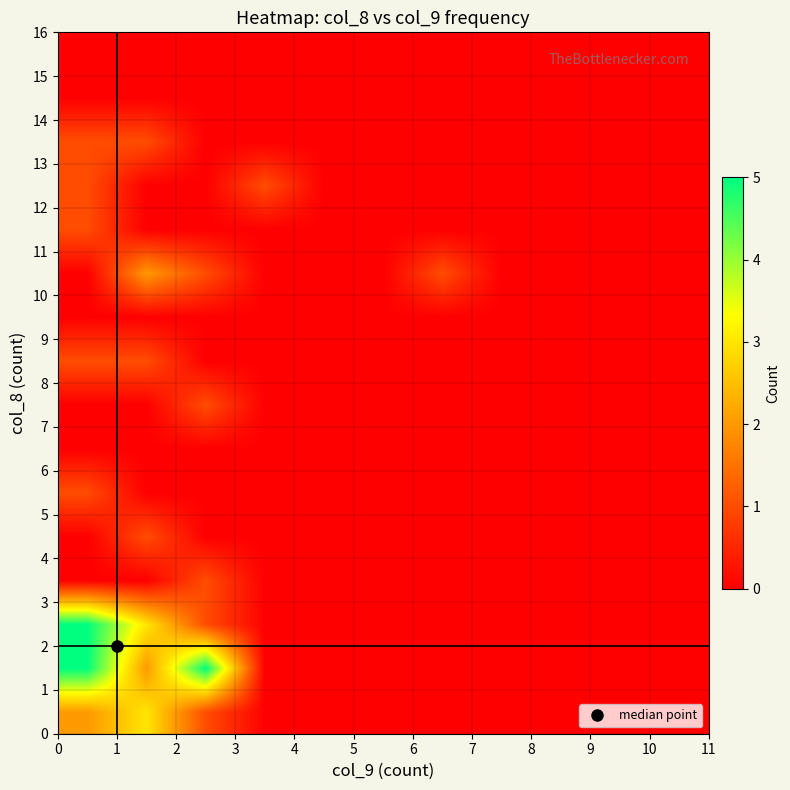

Count the number of data series in this chart.

16